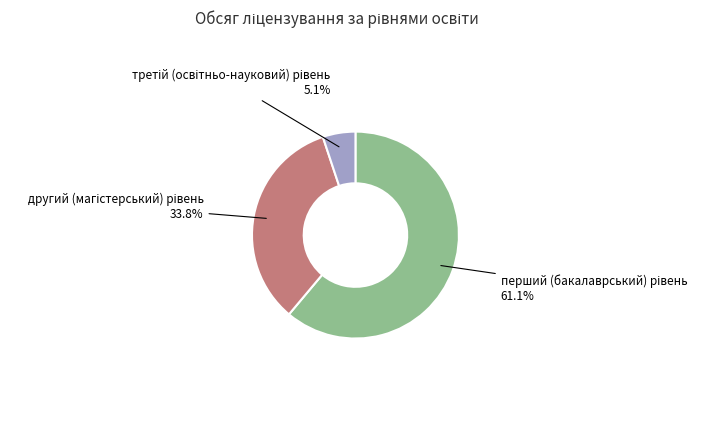

Does any single category account for the majority?

Yes